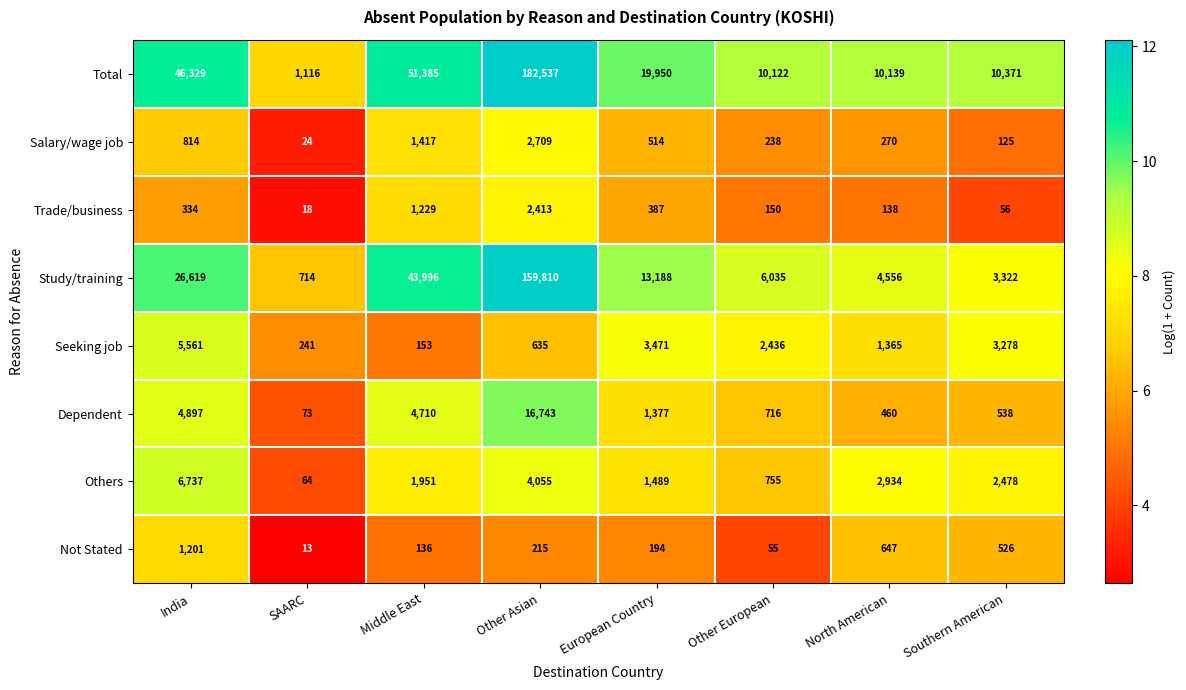

List the series in order of their peak value, lowest first.

Not Stated, Trade/business, Salary/wage job, Seeking job, Others, Dependent, Study/training, Total